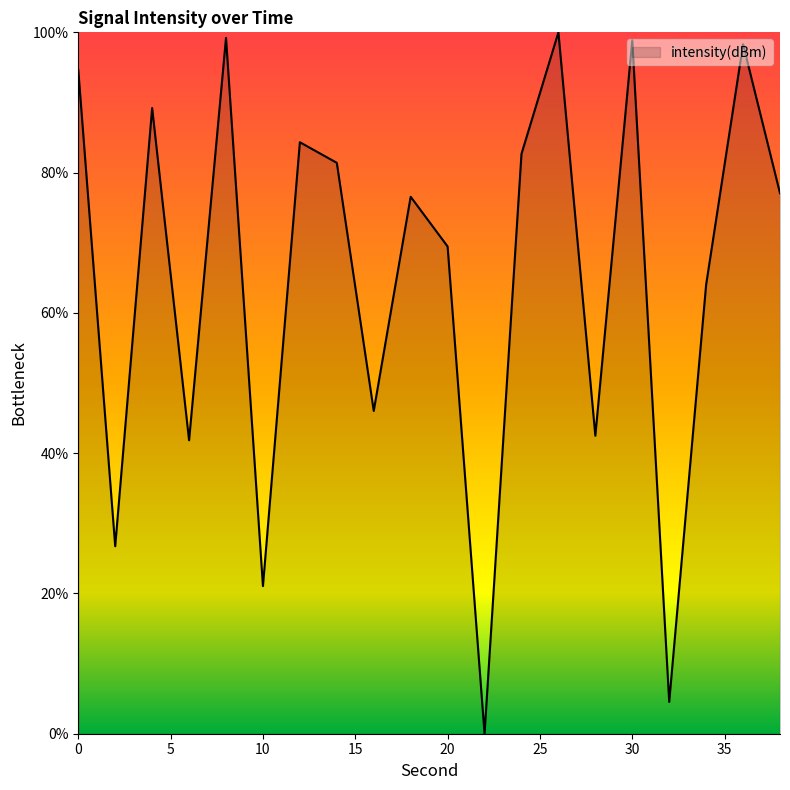

What is the maximum value shown in the chart?

100.0